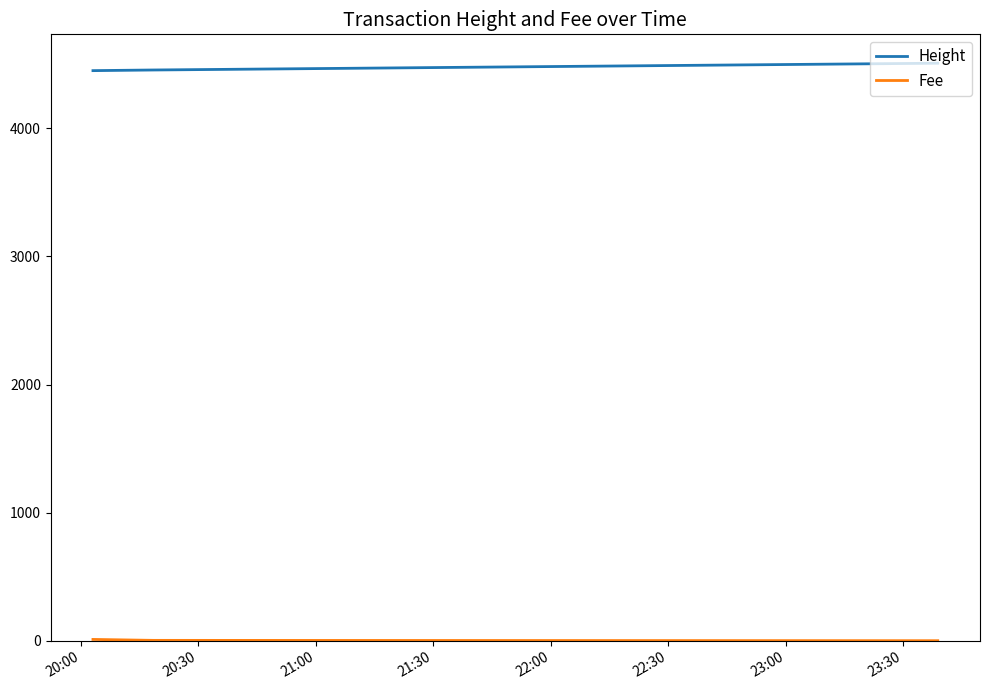

What is the maximum value for Height?

4509.0